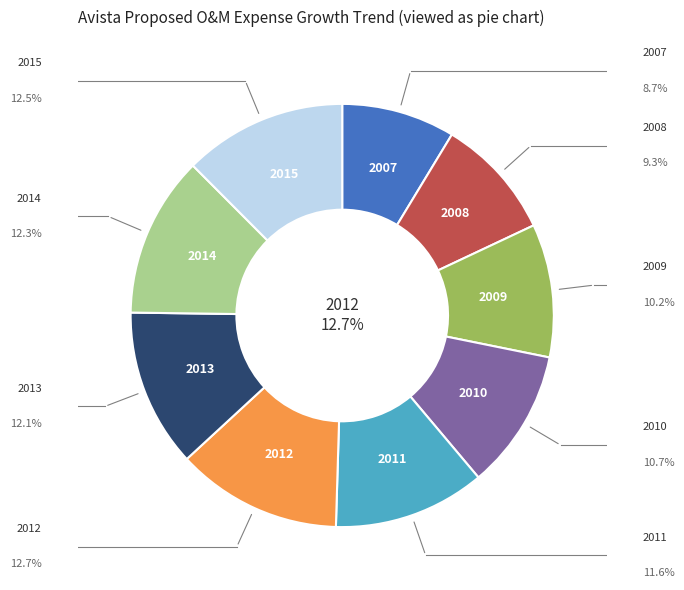

Rank the categories by value from lowest to highest.

2007, 2008, 2009, 2010, 2011, 2013, 2014, 2015, 2012